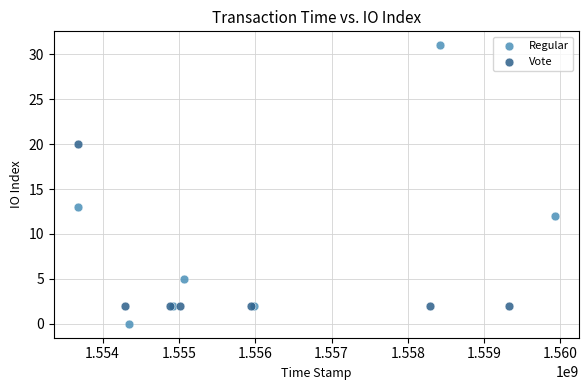

Which series reaches the maximum Y coordinate?

Regular